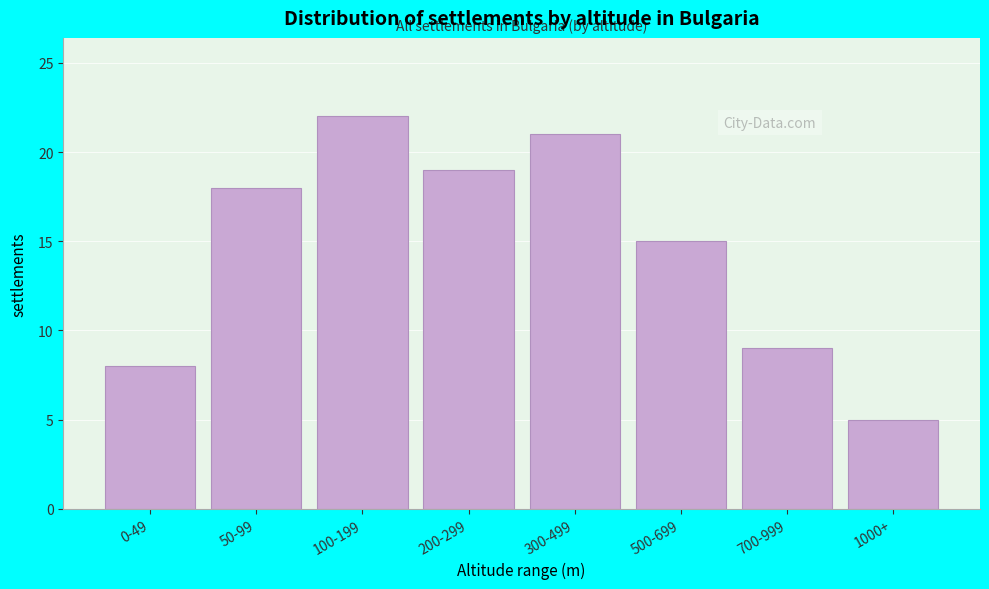

Reading left to right, what are all the values shown in this chart?

8	18	22	19	21	15	9	5